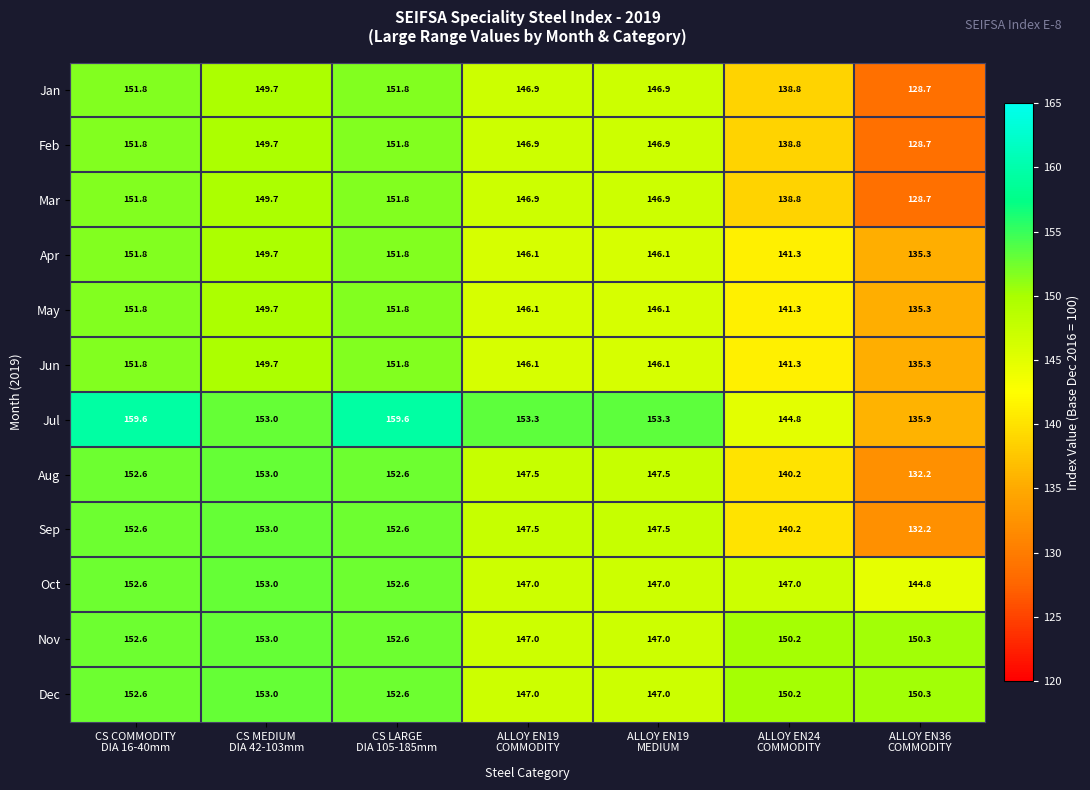

Which series has the largest range (max minus min)?

Jul